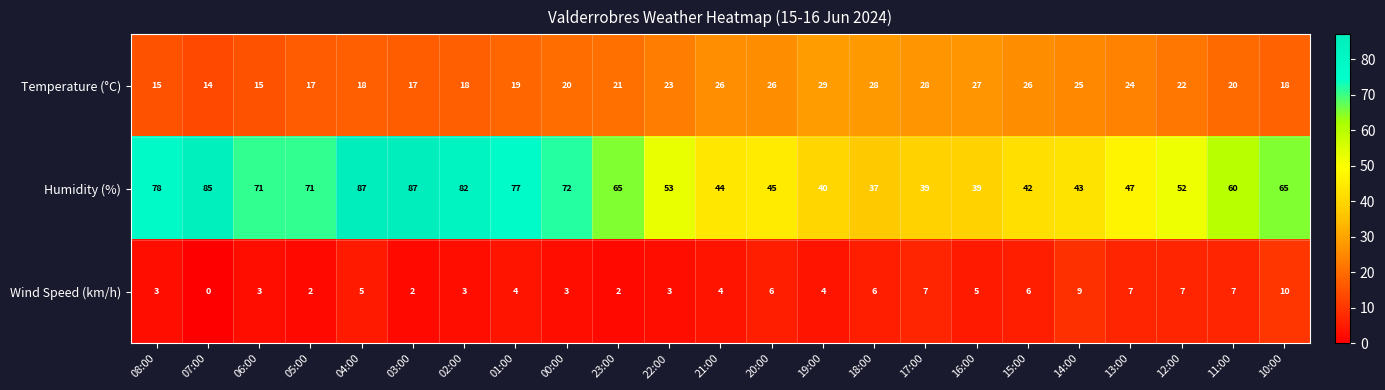

At which label does Wind Speed (km/h) first exceed 4?

04:00